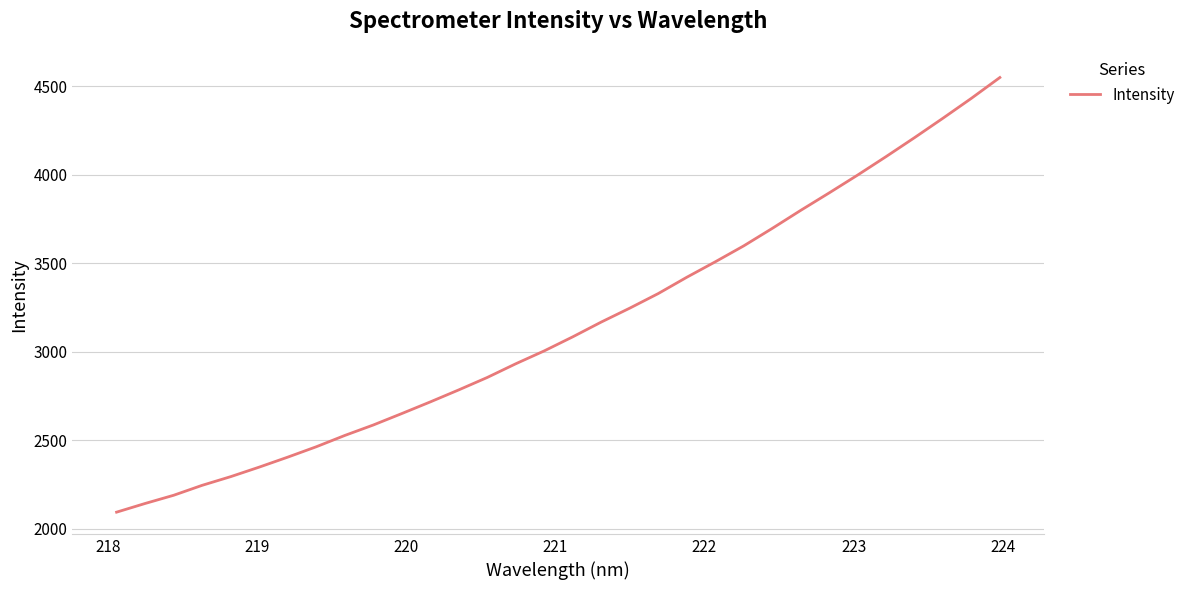

What is the sum of all values?

100557.6